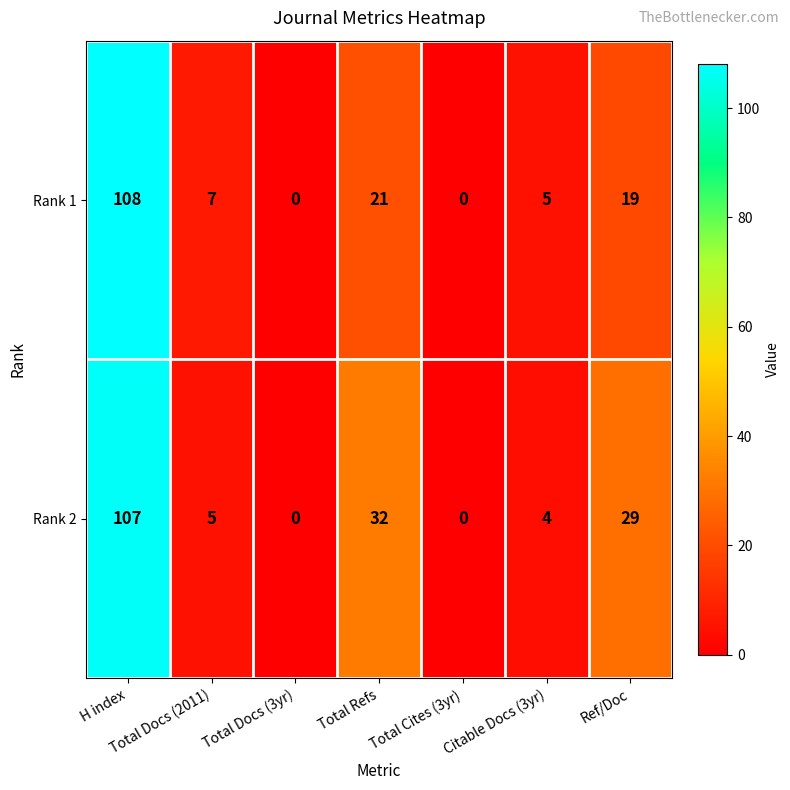

Rank the series by their maximum value, from highest to lowest.

Rank 1, Rank 2